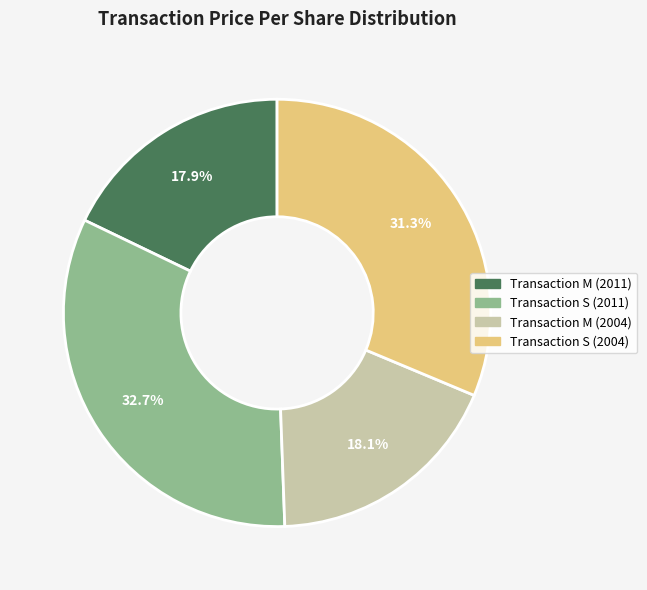

Does any single category account for the majority?

No